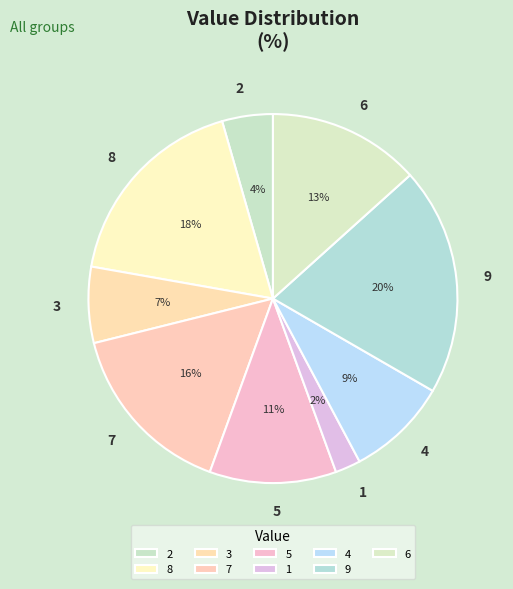

Which has a higher value, 5 or 7?

7